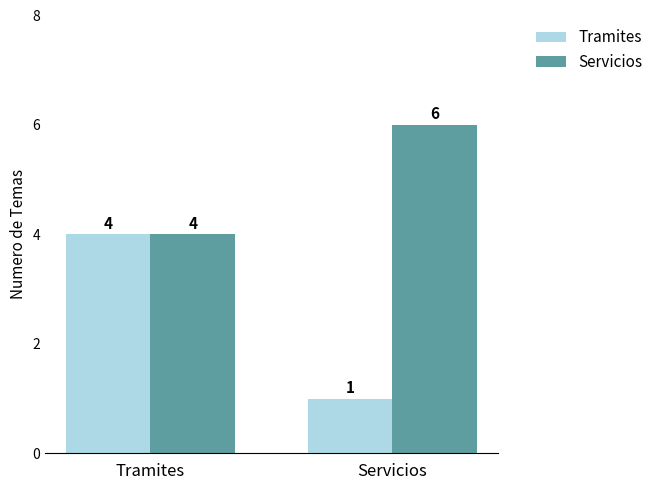

Count the Tramites values in the range 1 to 4.

2